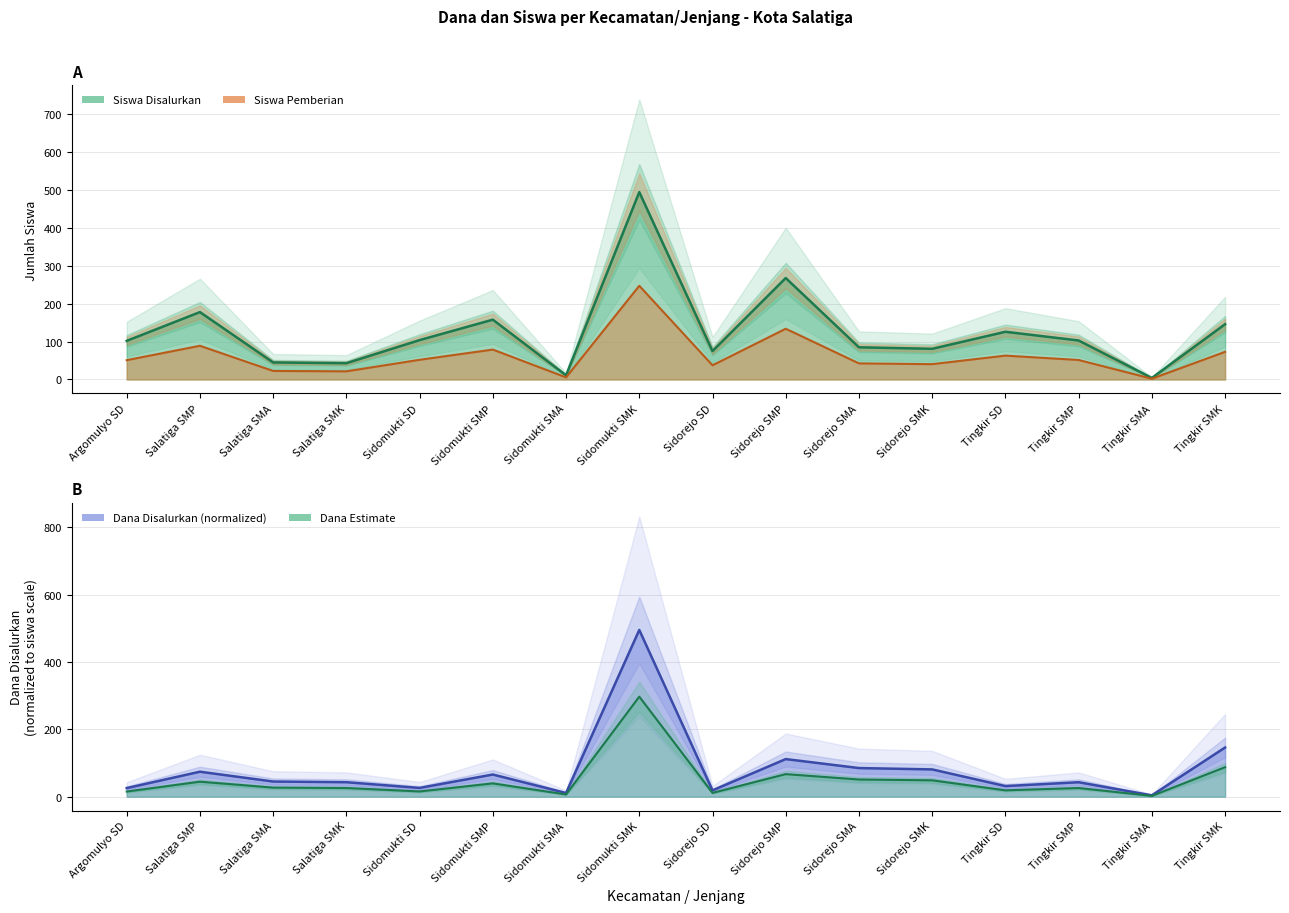

Does the chart display data point markers on the line(s)?

No